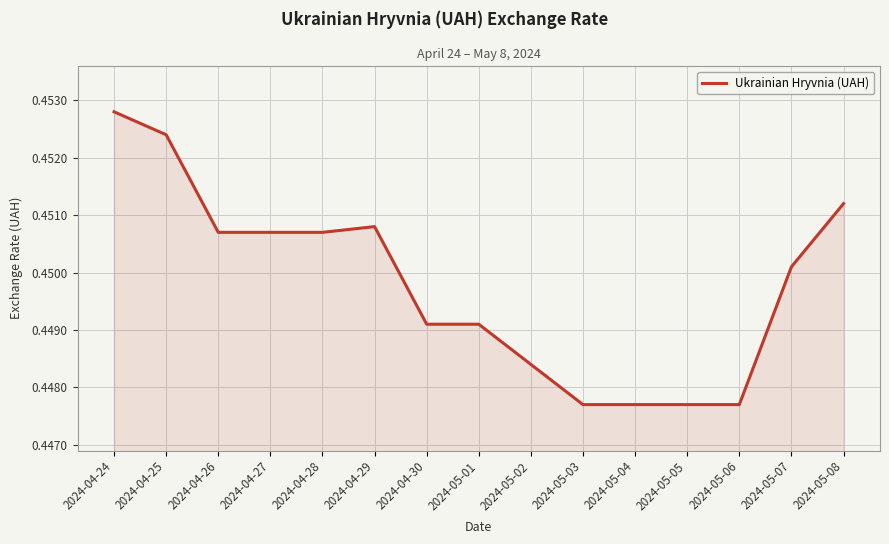

The chart shows a value of 0.2 at 2024-04-25. True or false?

False